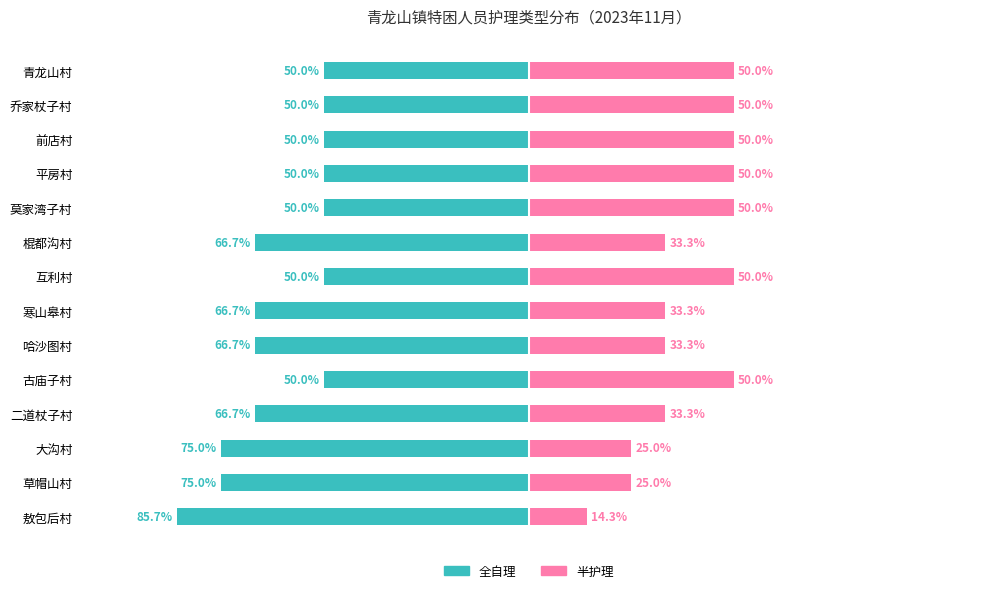

How many bars are there in each group?

2